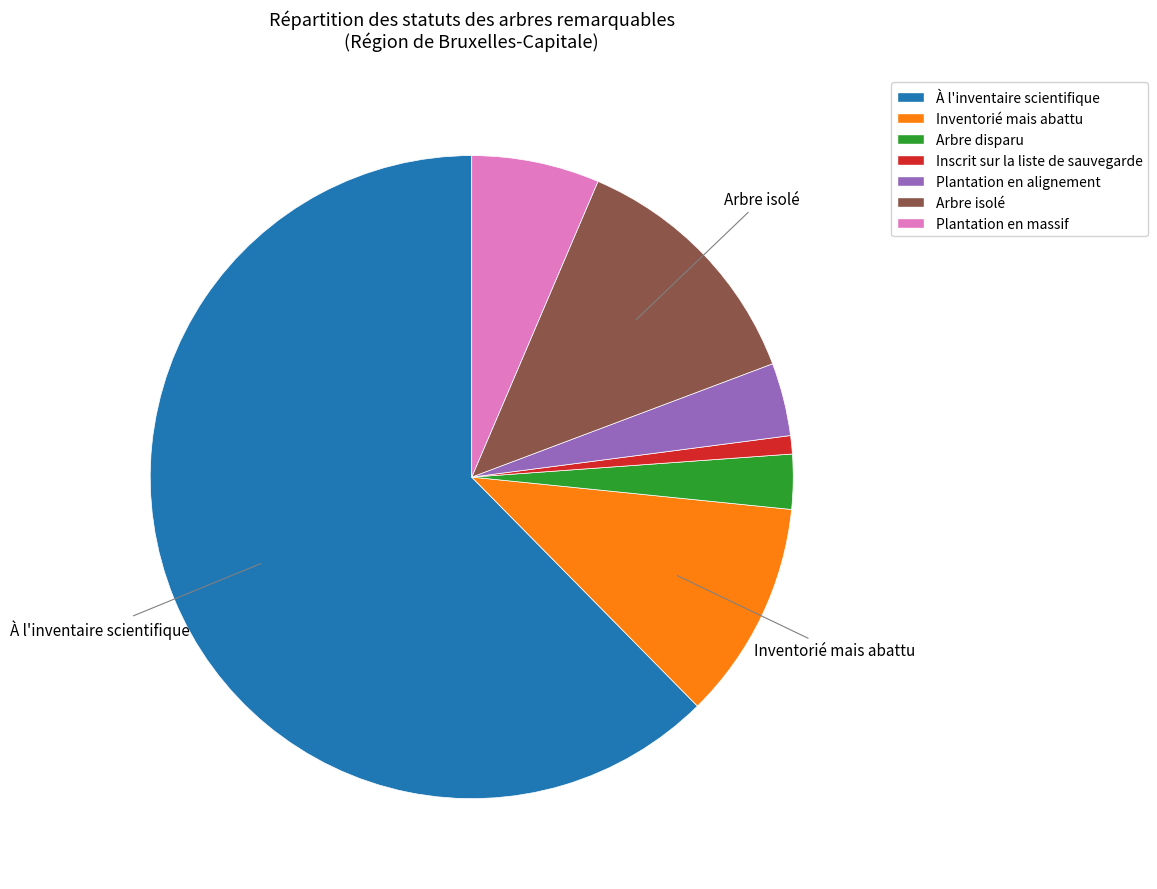

Is Plantation en massif the majority of the pie?

No